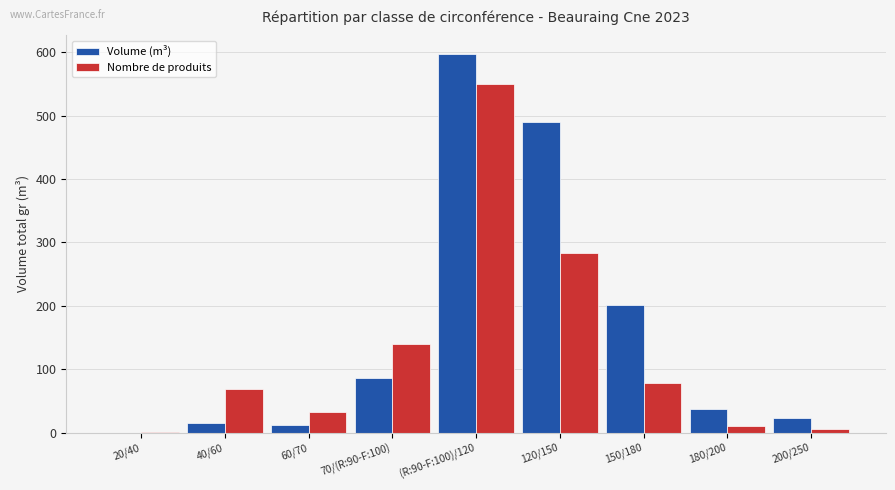

Which series changed the most between 40/60 and 180/200?

Nombre de produits